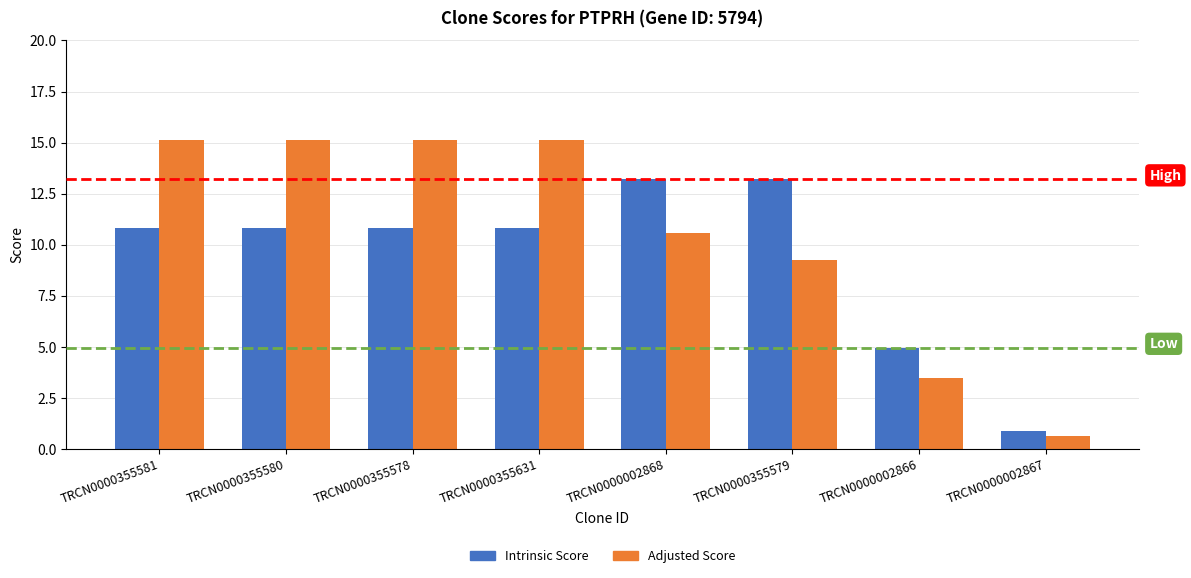

Count the number of data series in this chart.

2